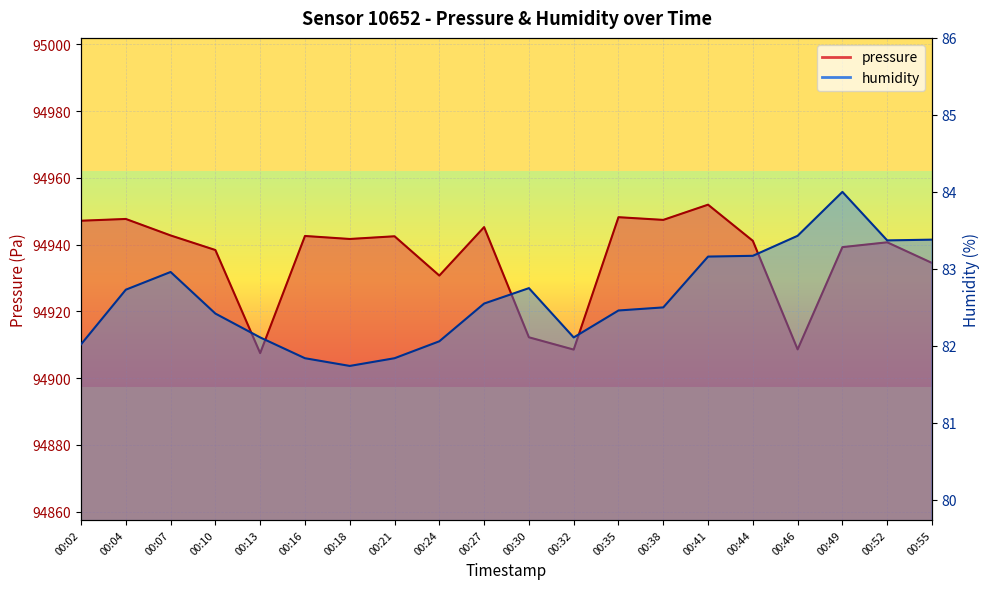

The value of humidity at 00:55 is 44.4. True or false?

False